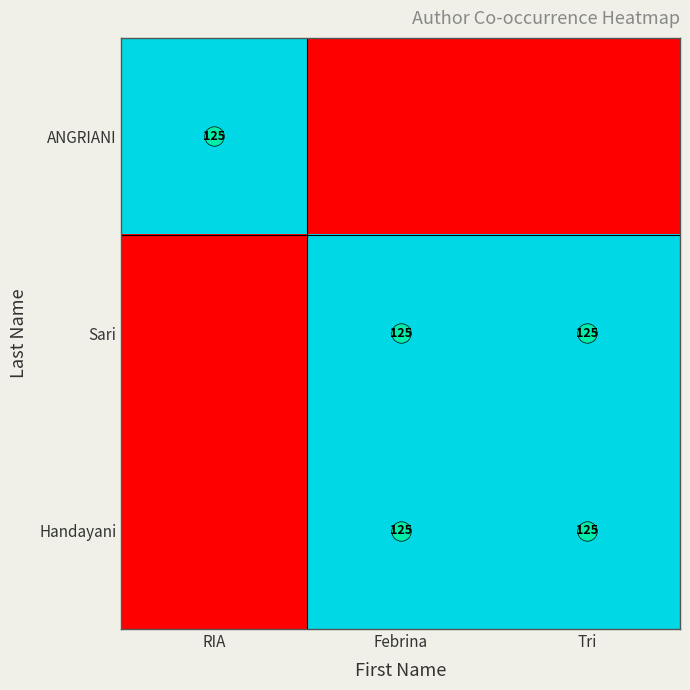

What is the maximum value for Handayani?

125